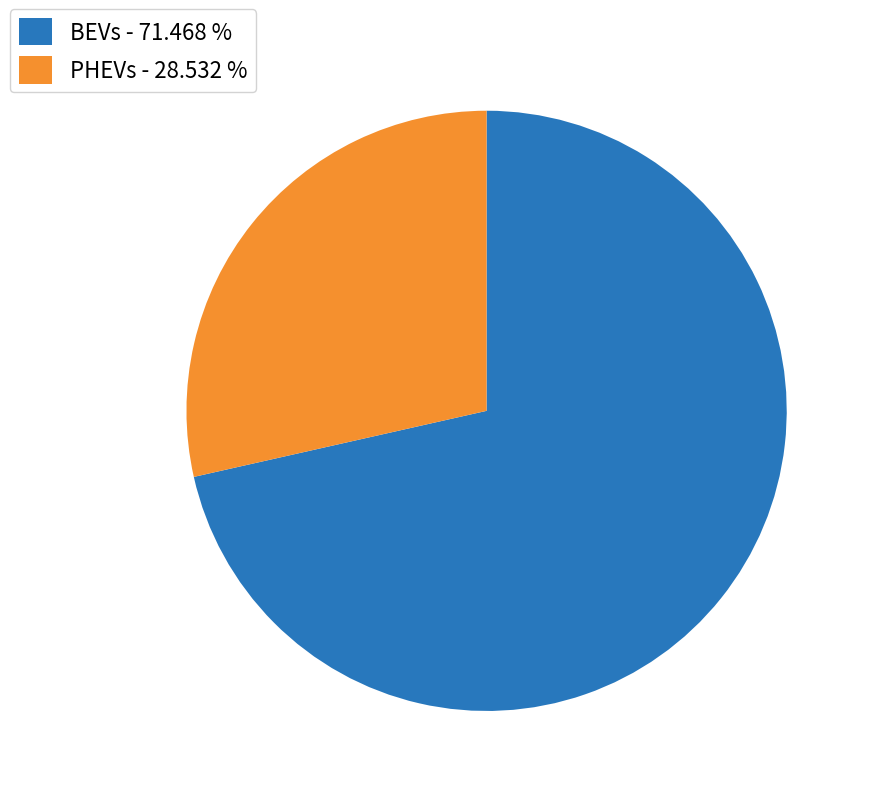

Combined, do PHEVs - 28.532 % and BEVs - 71.468 % account for over 50%?

Yes